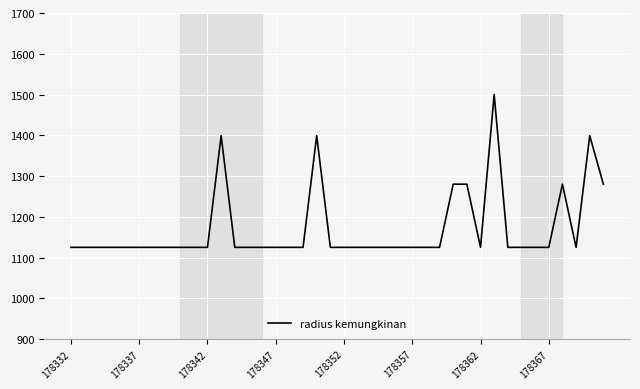

What is the difference between the second highest and minimum values?

274